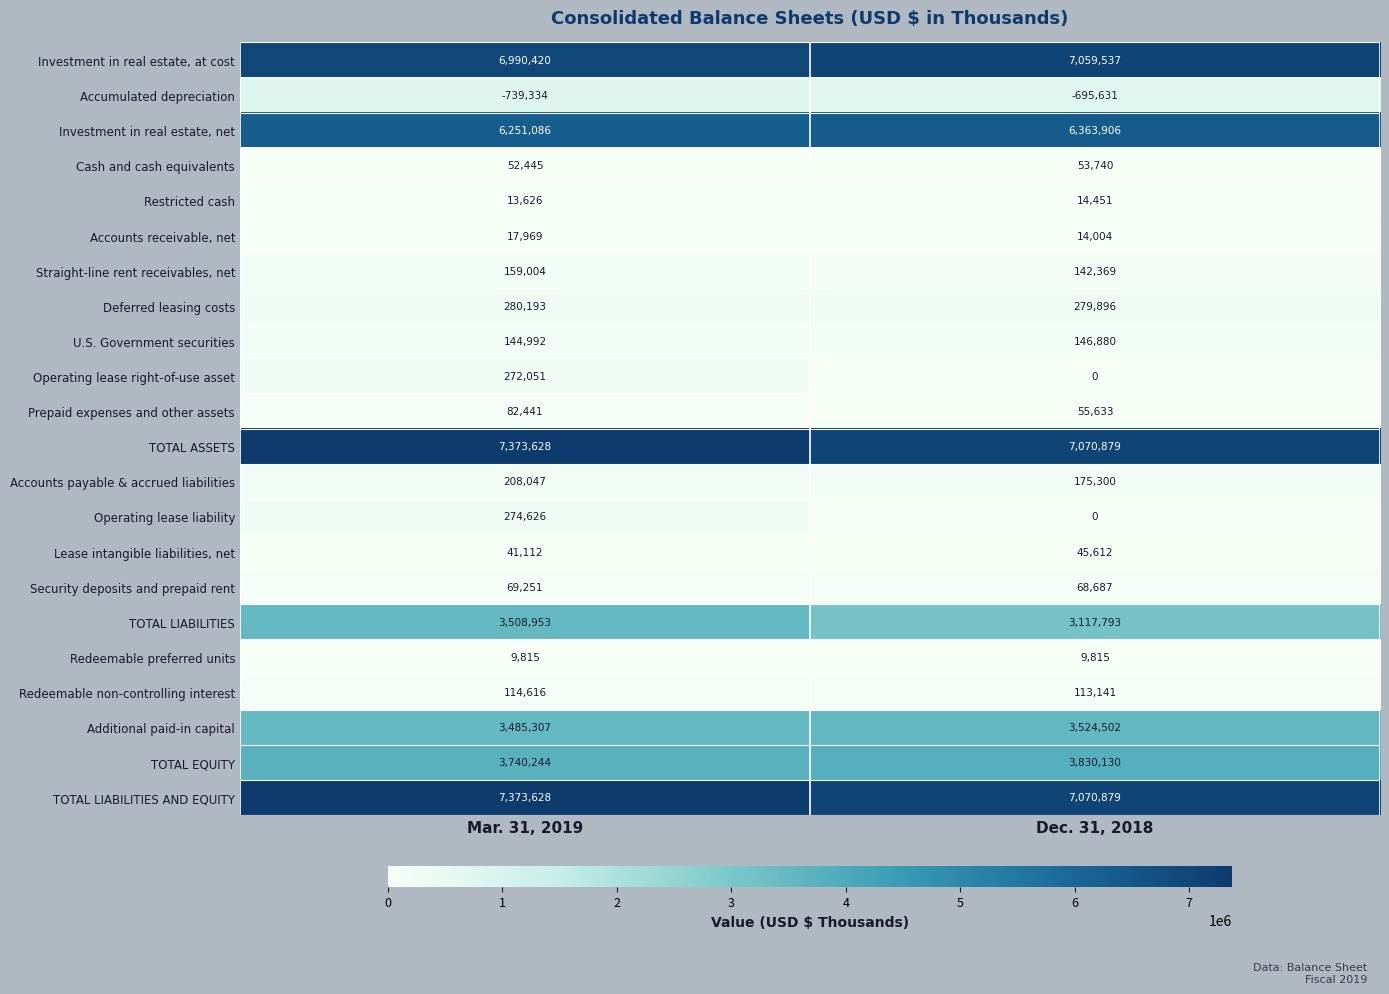

Between Mar. 31, 2019 and Dec. 31, 2018, which series saw the biggest shift?

TOTAL LIABILITIES